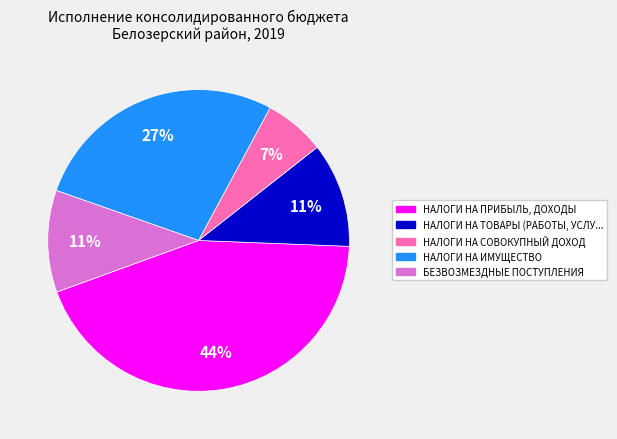

To the nearest percent, what is the difference between the largest and smallest slice percentages?

37%